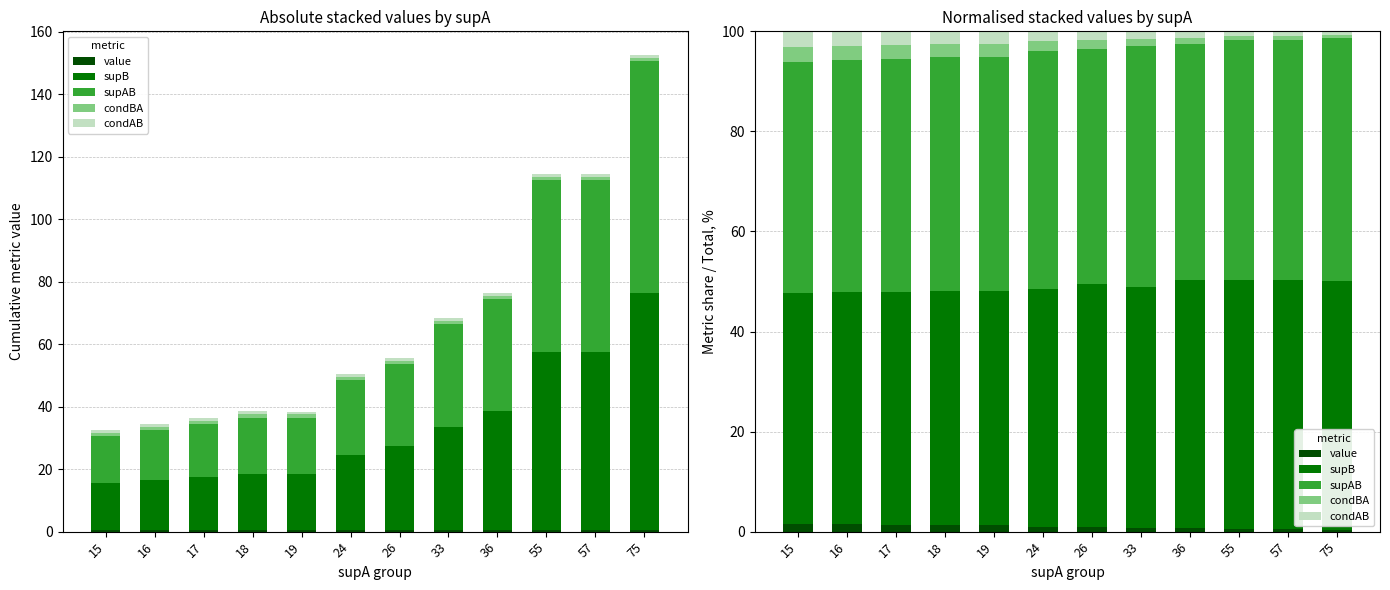

How many bars are there in each group?

5